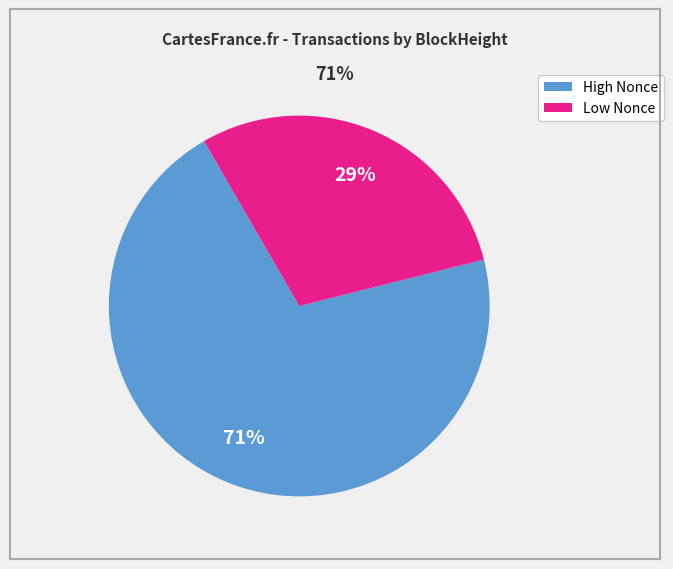

Is there any slice that represents more than half of the pie?

Yes